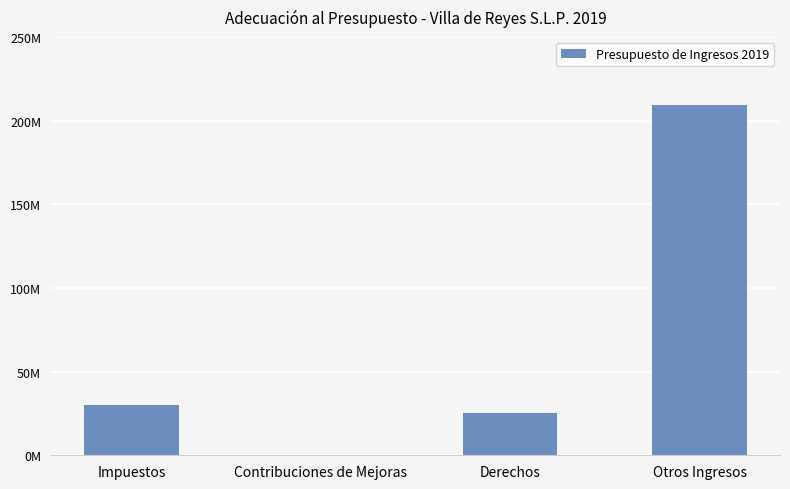

What is the minimum value shown in the chart?

450000